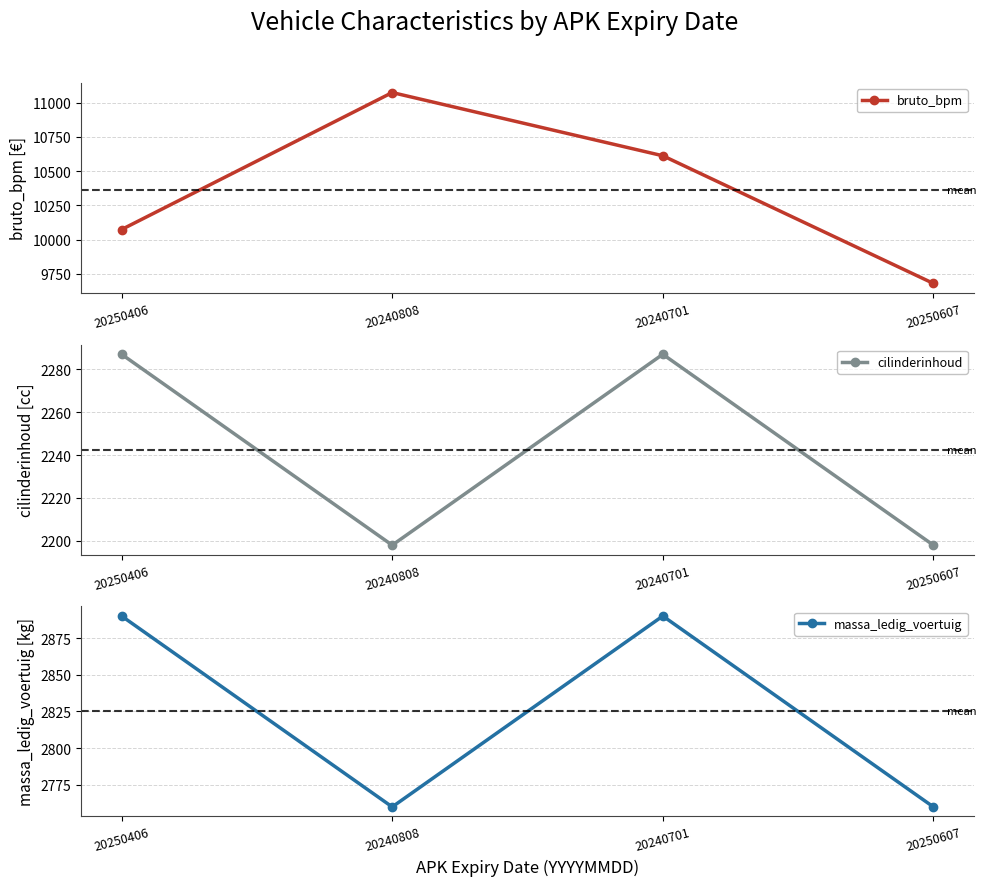

At how many categories does at least one series exceed 4078?

4